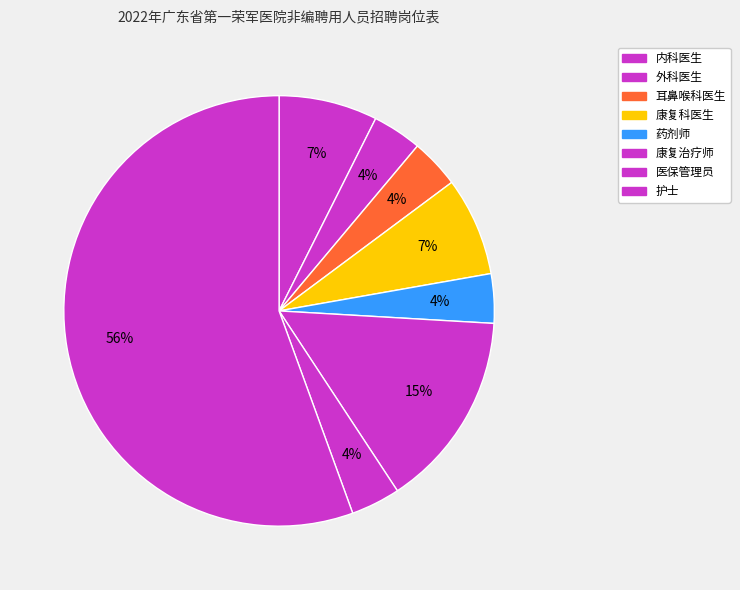

To the nearest percent, what is the difference between the 外科医生 and 内科医生 slice percentages?

4%